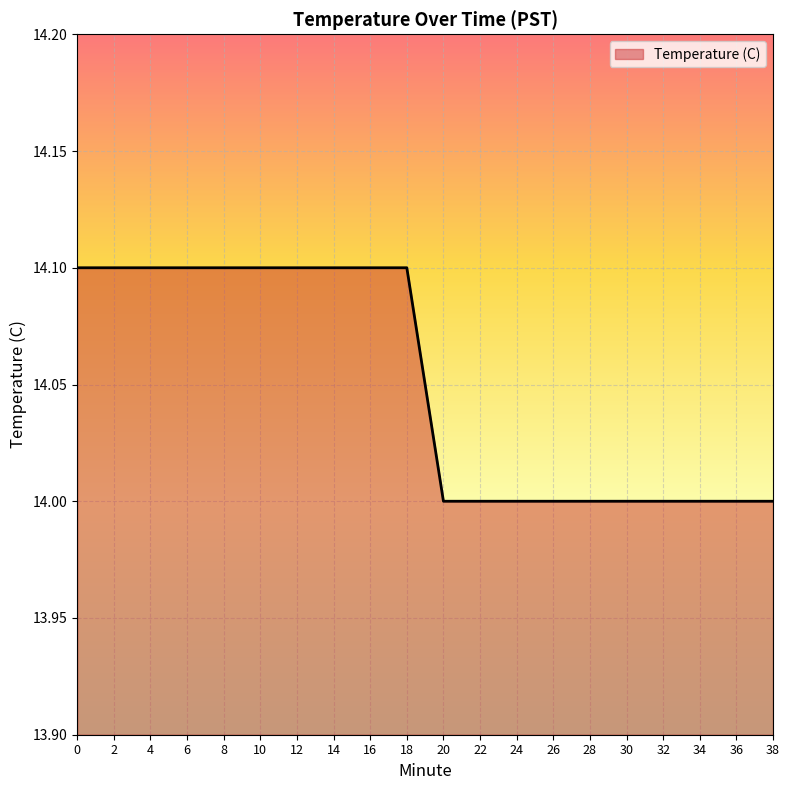

Reading left to right, transcribe all the data shown in this chart.

0=14.1	2=14.1	4=14.1	6=14.1	8=14.1	10=14.1	12=14.1	14=14.1	16=14.1	18=14.1	20=14.0	22=14.0	24=14.0	26=14.0	28=14.0	30=14.0	32=14.0	34=14.0	36=14.0	38=14.0